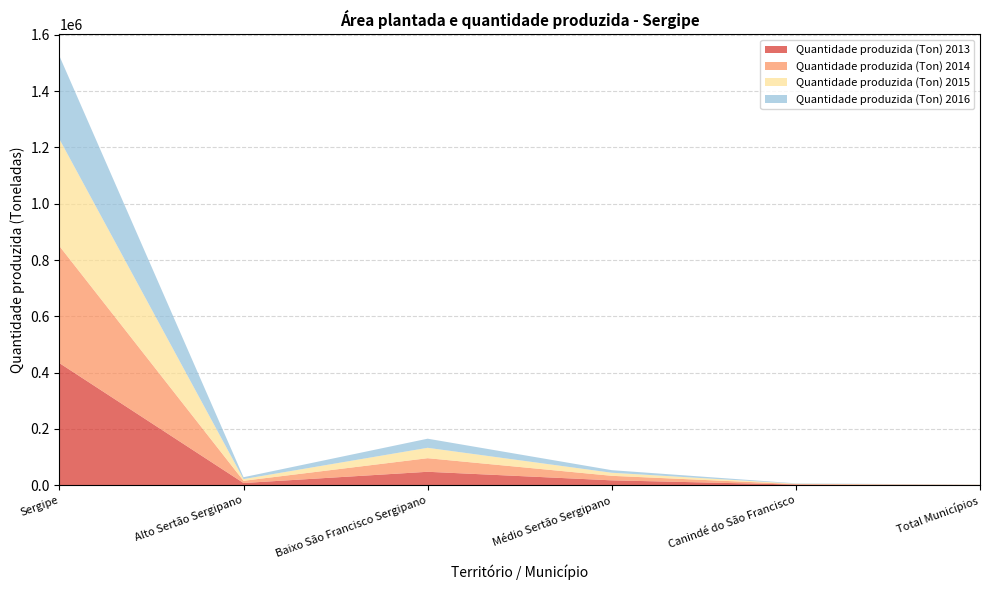

Reading left to right, extract all data points from this chart.

Quantidade produzida (Ton) 2013: 433723	7490	47430	17003	2040	475
Quantidade produzida (Ton) 2014: 415910	7885	48273	16096	1700	485
Quantidade produzida (Ton) 2015: 380182	6148	36937	10902	1360	373
Quantidade produzida (Ton) 2016: 295515	6545	32367	9138	1275	390